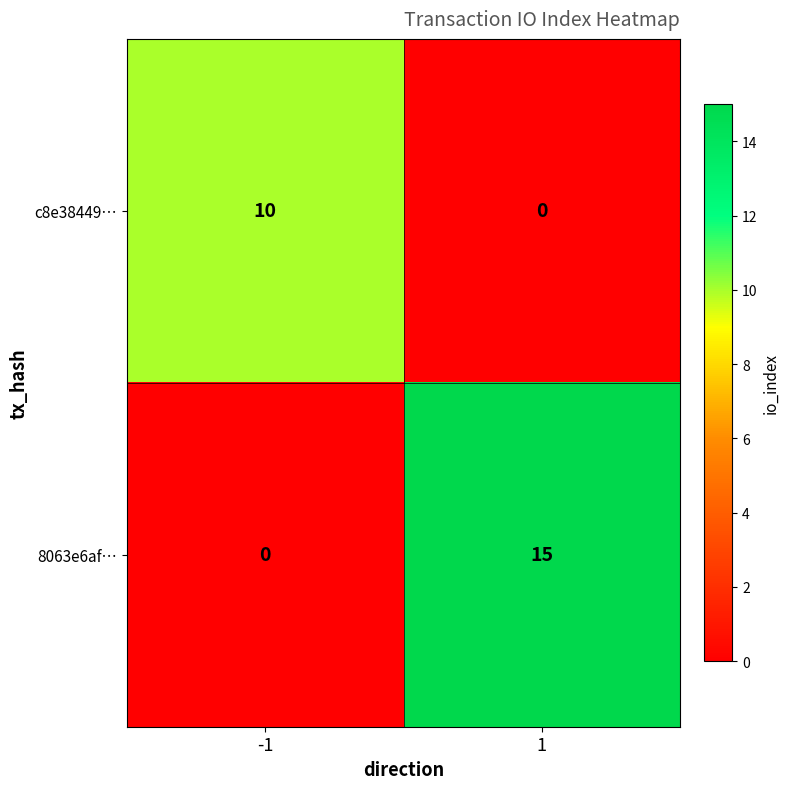

The c8e38449… series shows 0 at 1. True or false?

True